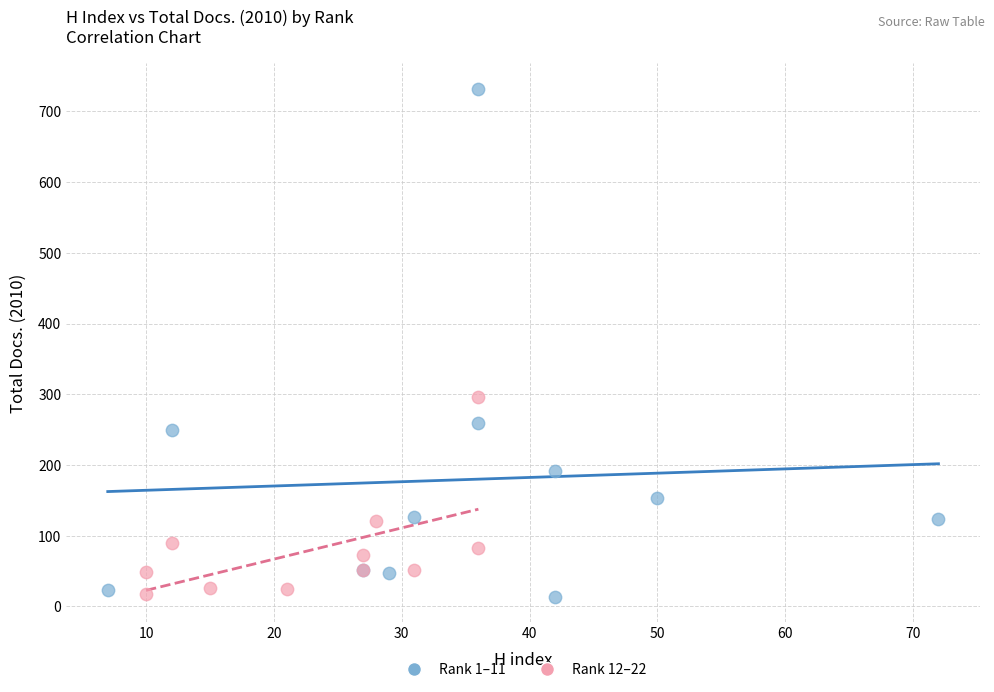

Which series has the largest Y range (max minus min)?

Rank 1–11